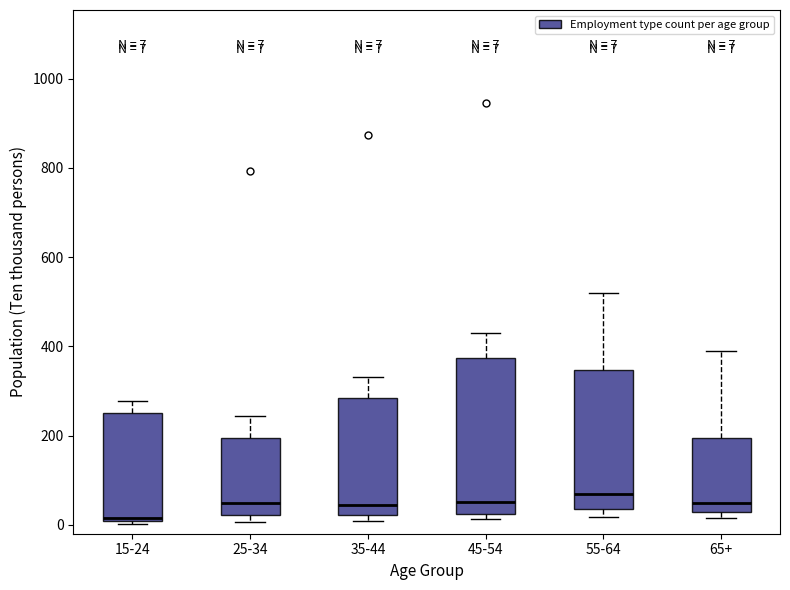

Which box has the lowest median line?

15-24